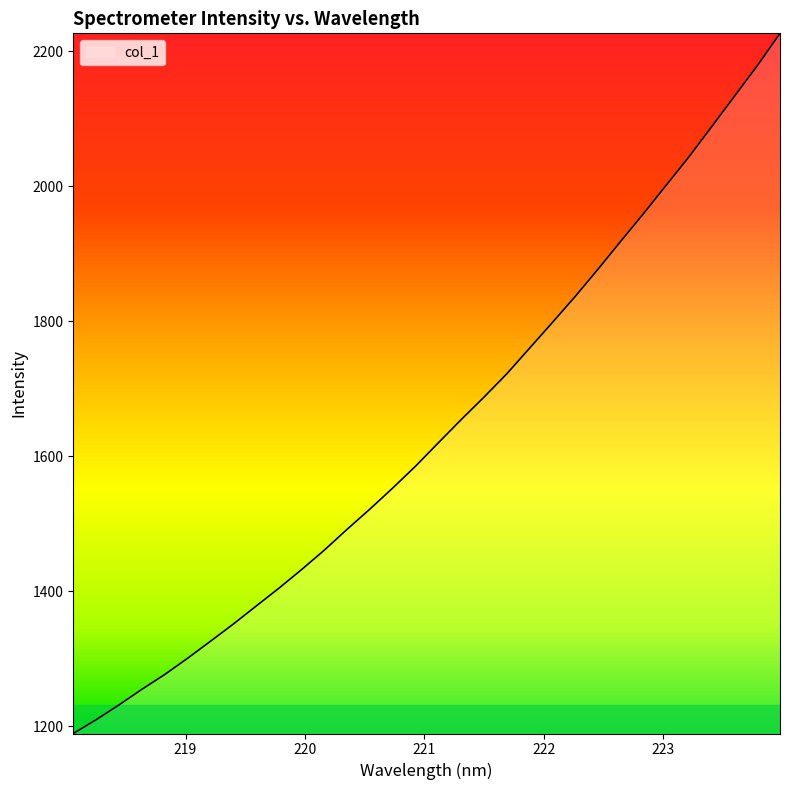

What is the greatest value displayed?

2226.7